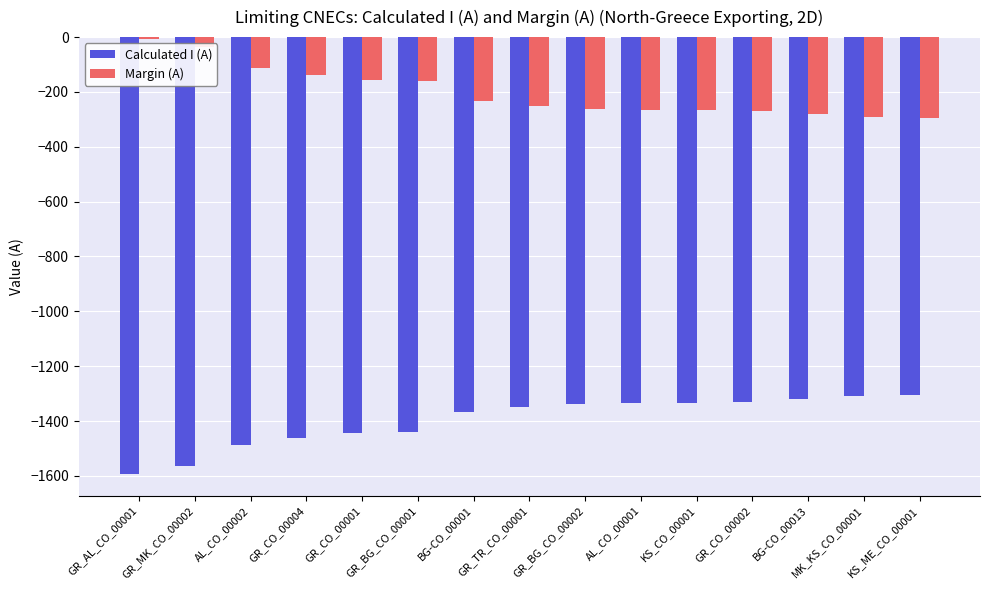

Rank the series by their average value, from lowest to highest.

Calculated I (A), Margin (A)